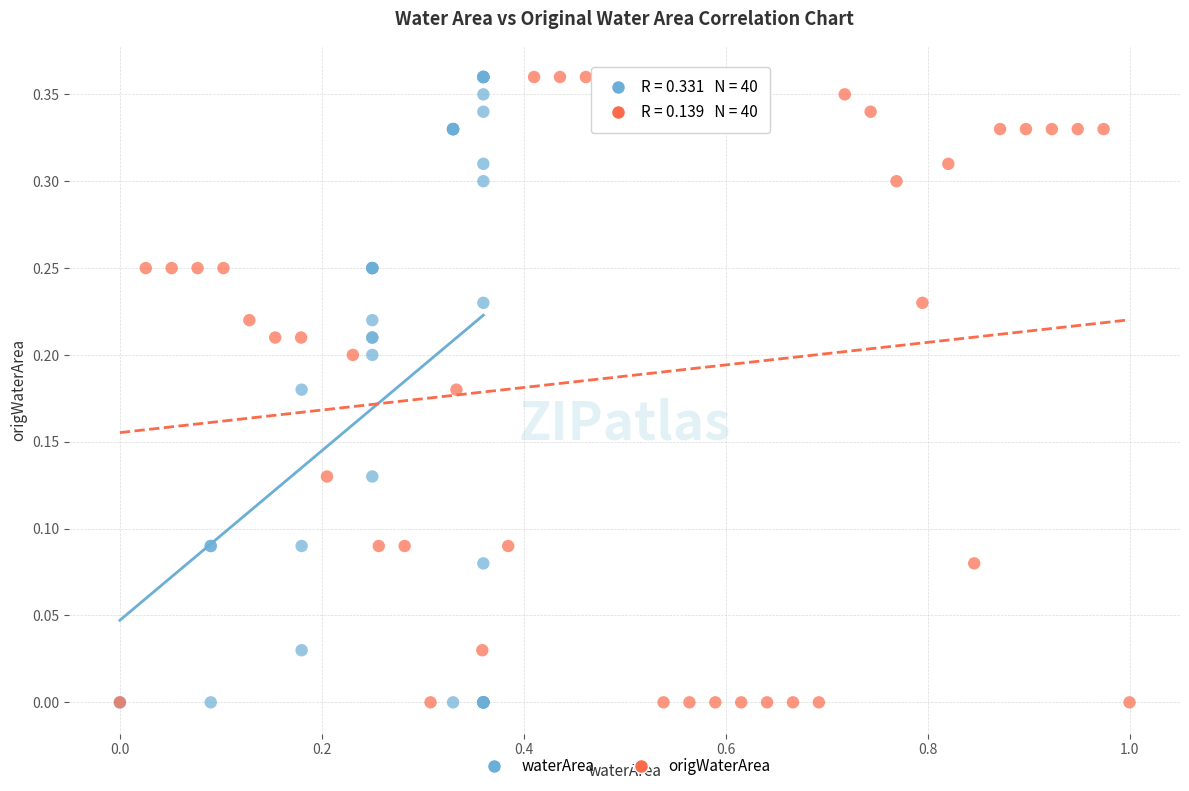

What are all the series names shown in the legend?

waterArea, origWaterArea